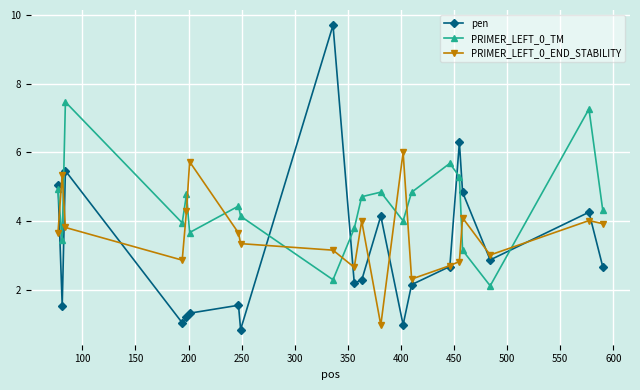

What is the value of the pen point at the 5th from the left?

1.2